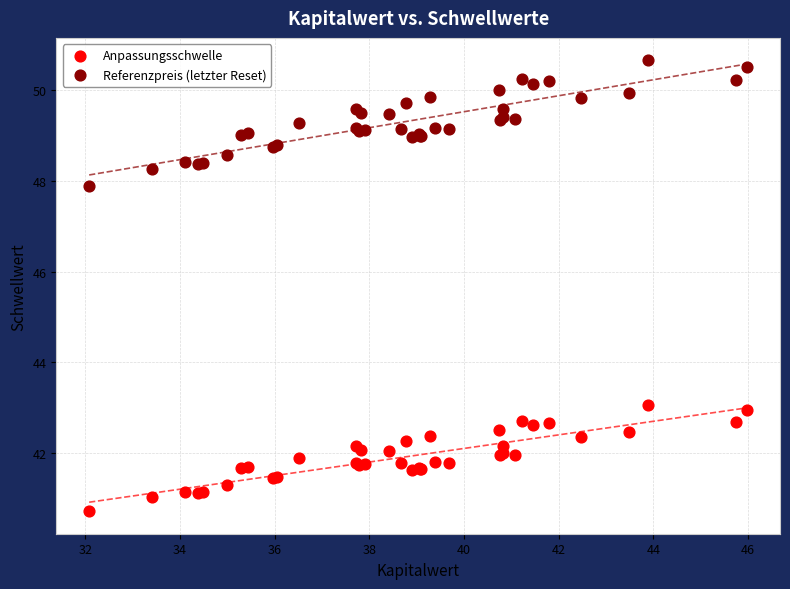

Which series reaches the maximum Y coordinate?

Referenzpreis (letzter Reset)